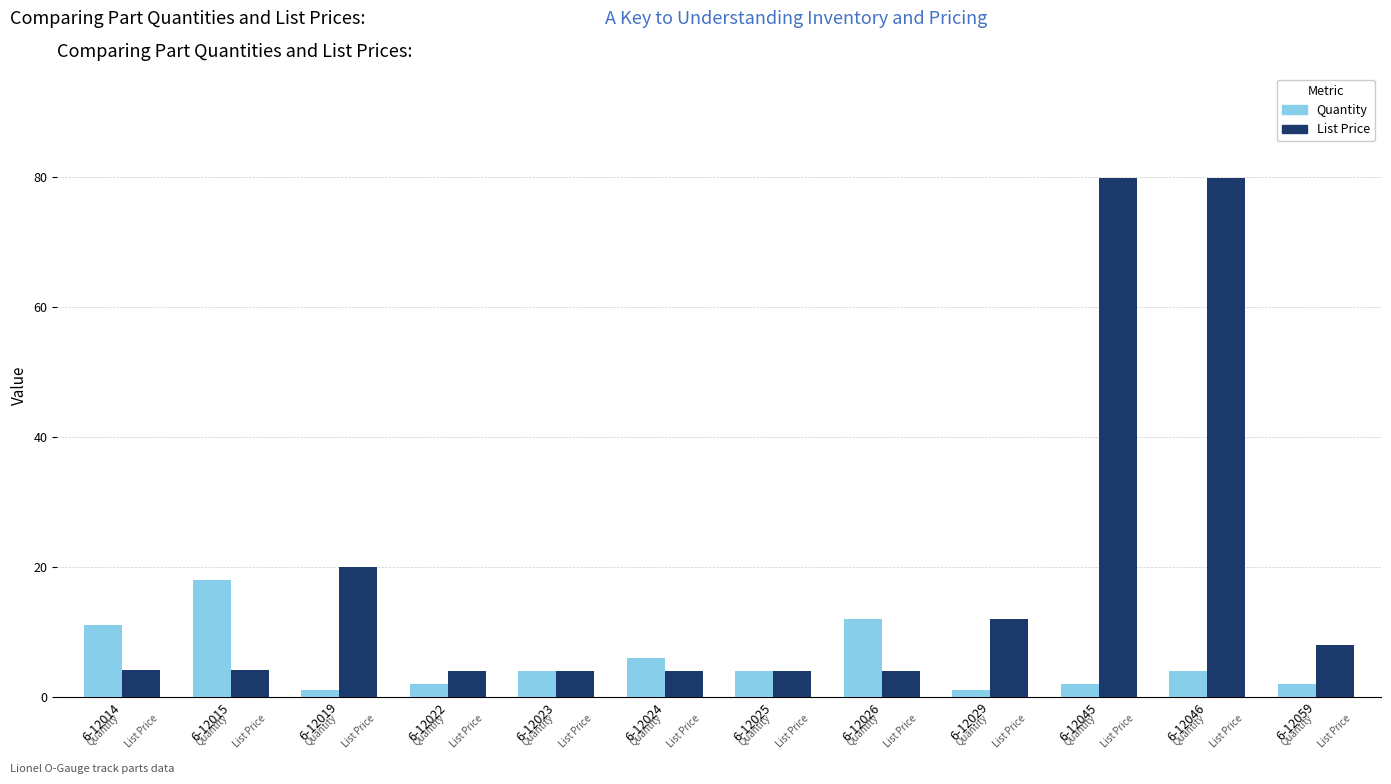

What is the highest value of the Quantity series?

18.0